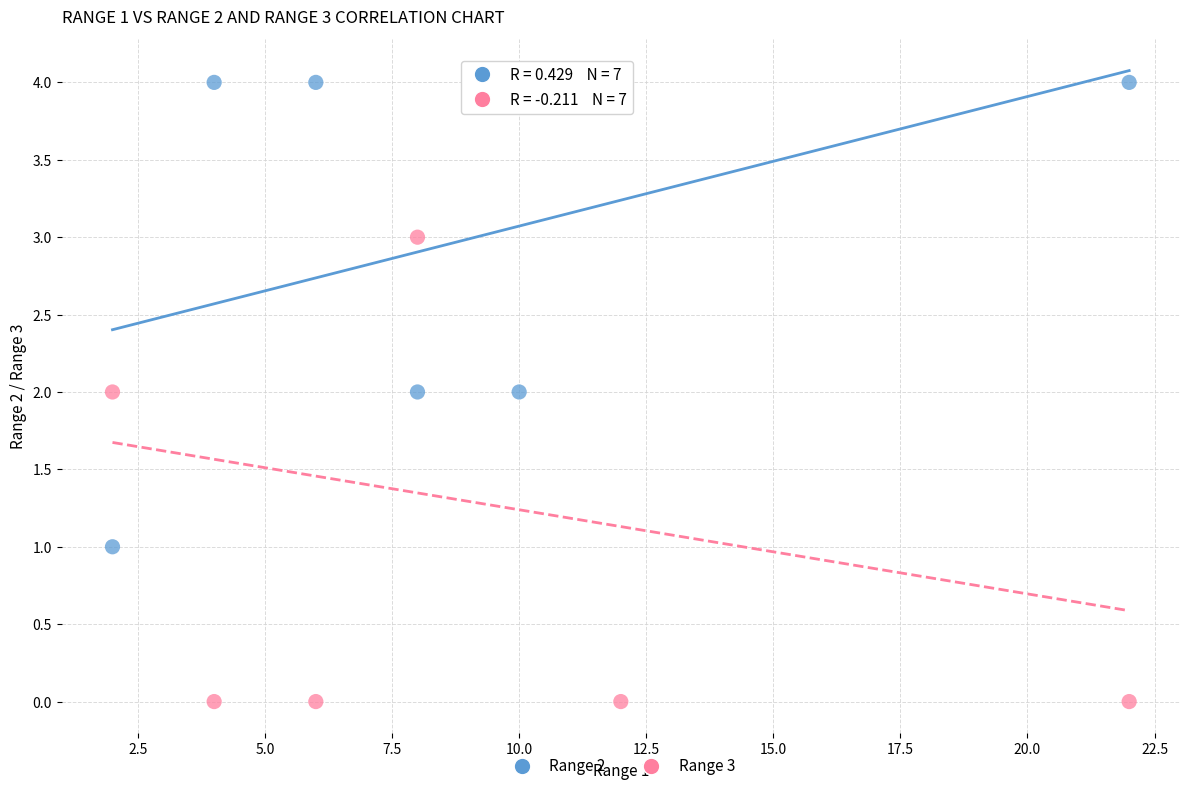

Across all data points, what is the range of X values (max minus min)?

20